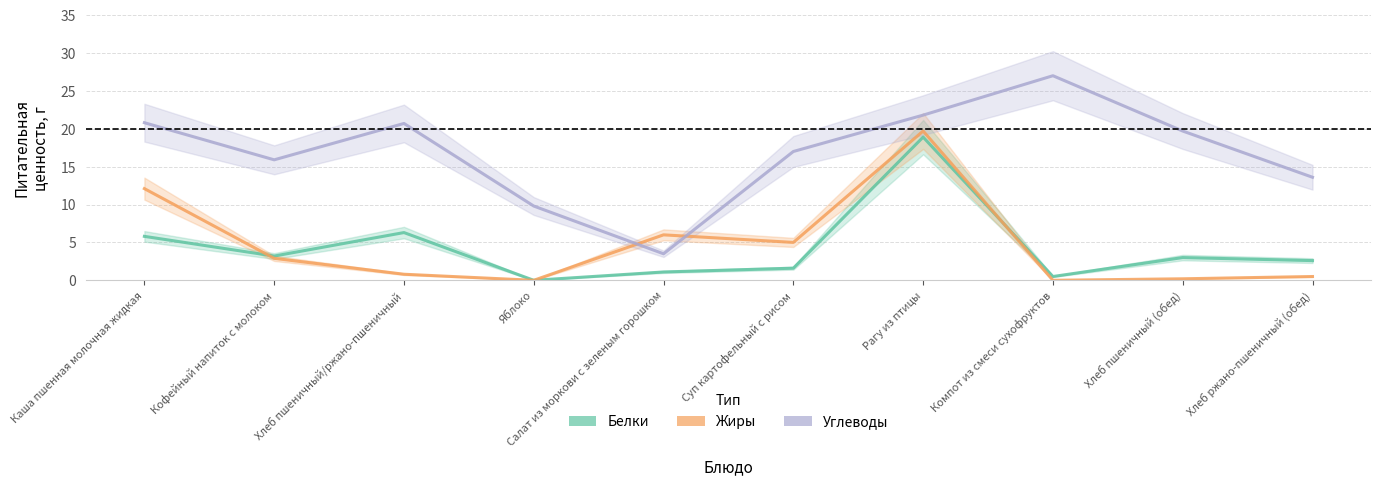

The Углеводы series shows 15.9 at Кофейный напиток с молоком. True or false?

True